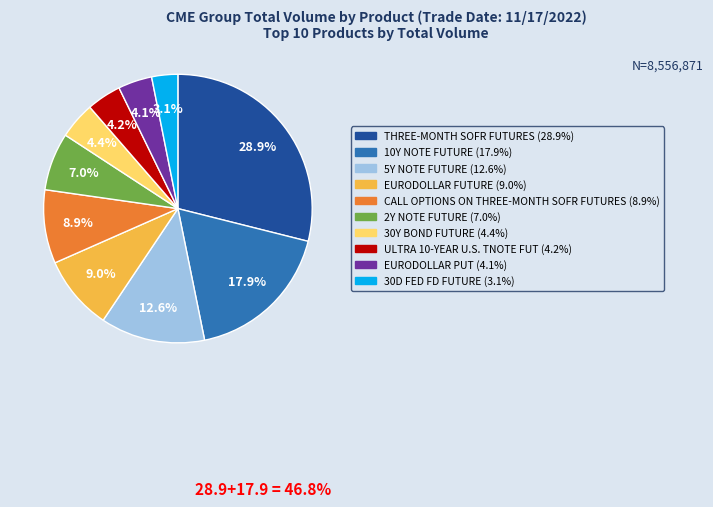

True or false: 5Y NOTE FUTURE accounts for 3% of the total.

False